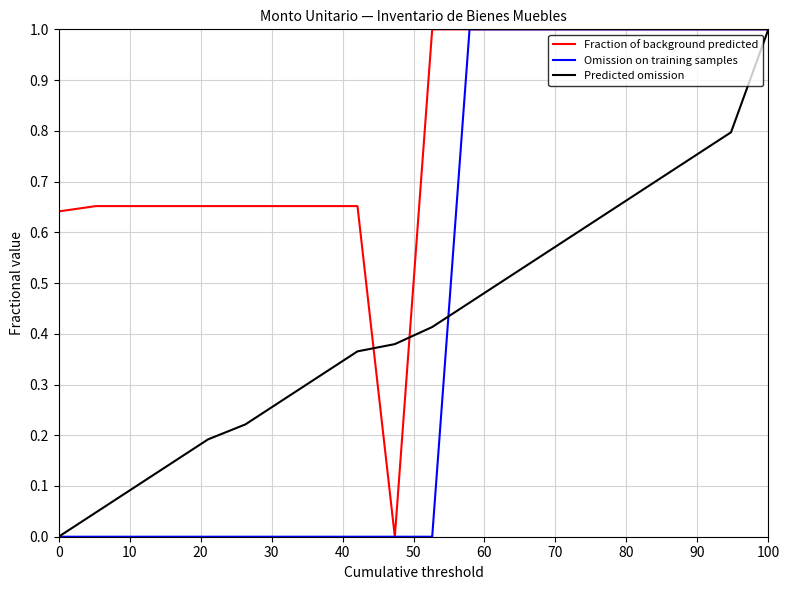

What is the maximum value for Fraction of background predicted?

1.0